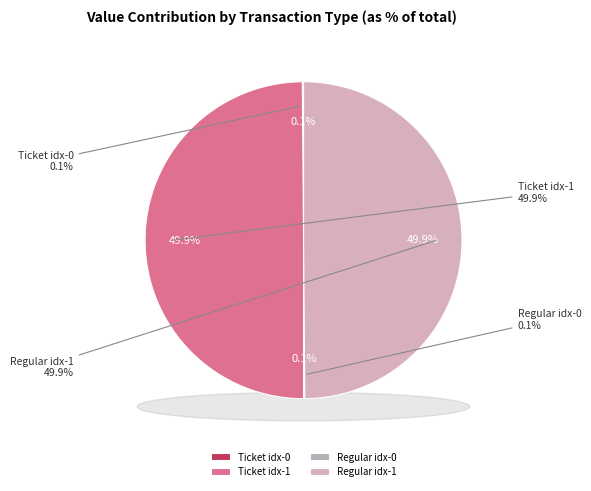

What portion of the pie excludes Ticket (index 0)?

99.9%